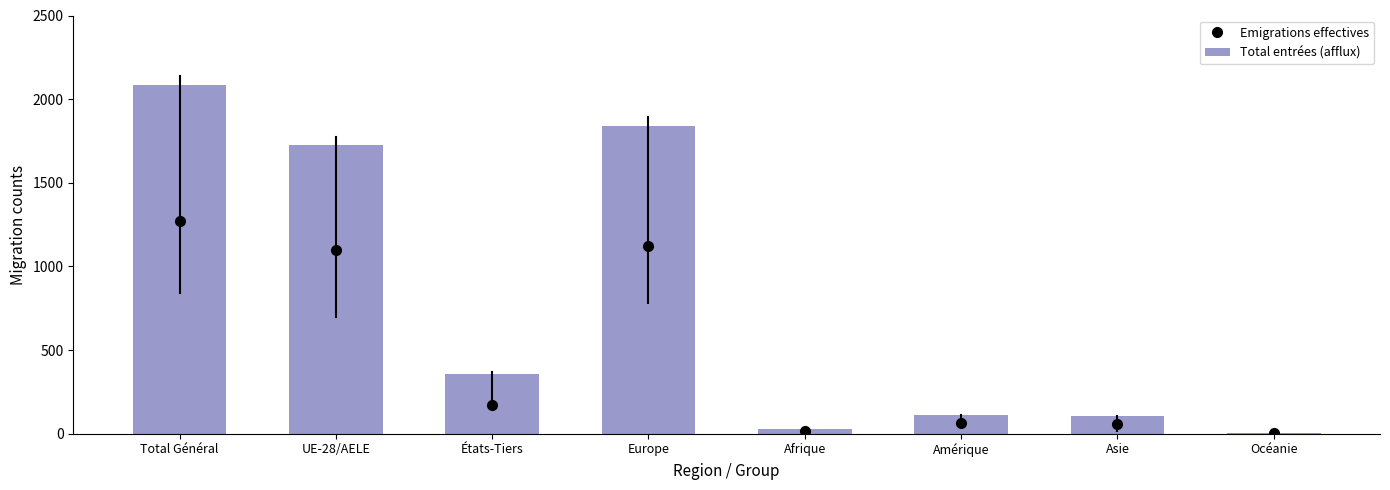

What is the ratio of the value at Amérique to the value at Total Général?

0.1